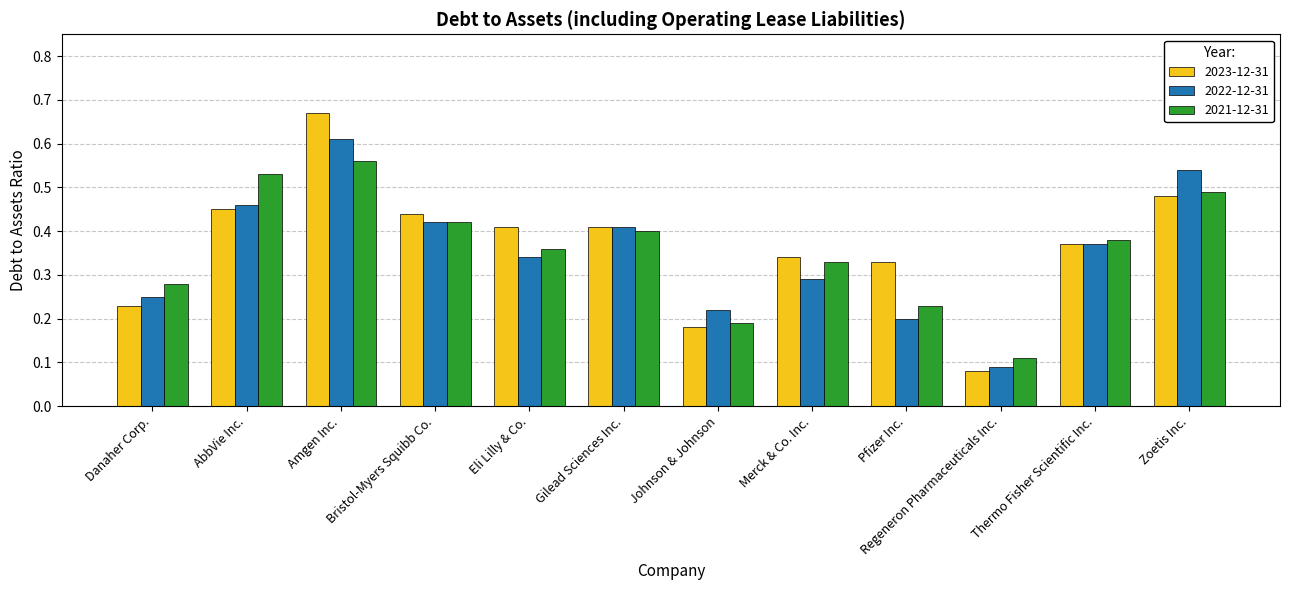

Which series changed the most between Eli Lilly & Co. and Zoetis Inc.?

2022-12-31